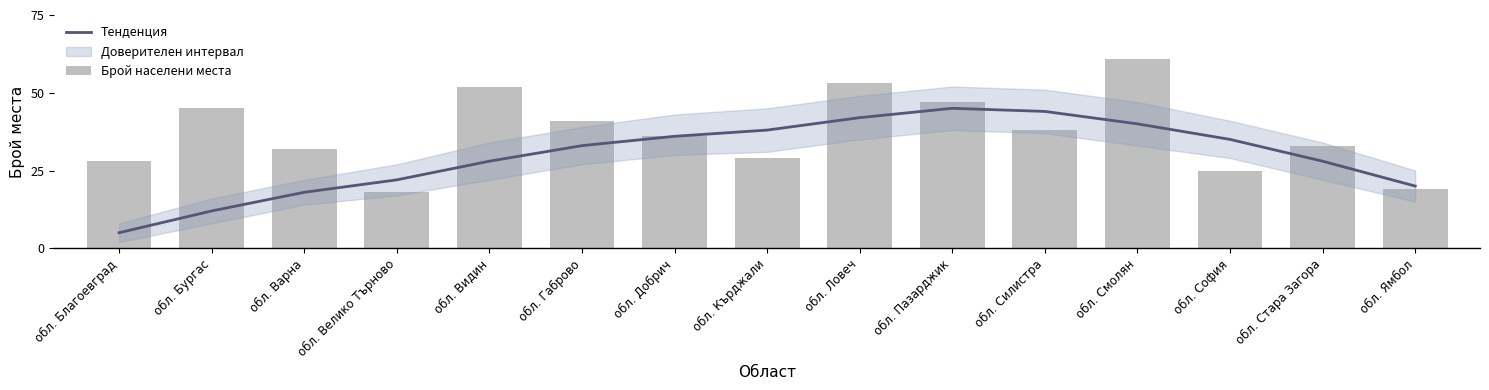

Between обл. Кърджали and обл. Пазарджик, which series saw the biggest shift?

Брой населени места